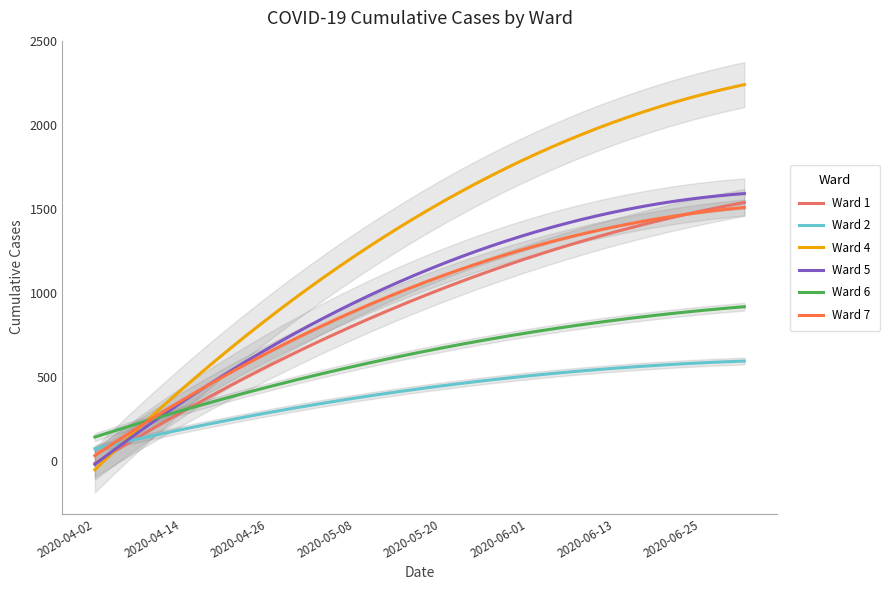

At which category is the sum across all series the highest?

2020-07-01